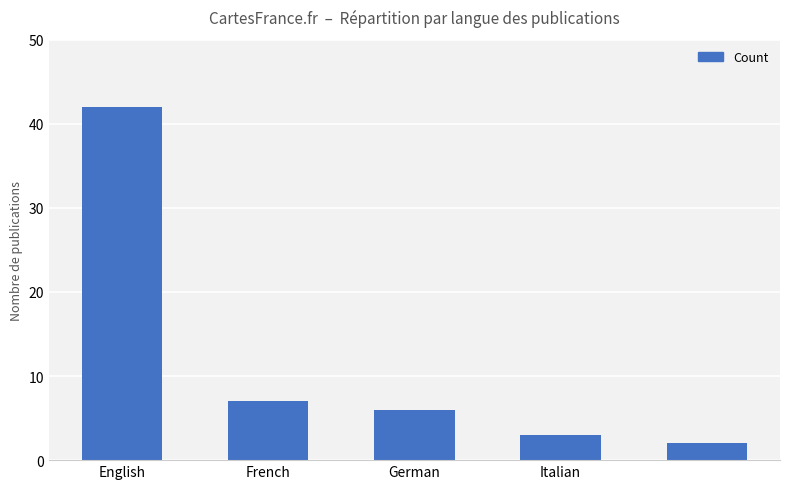

What is the maximum value shown in the chart?

42